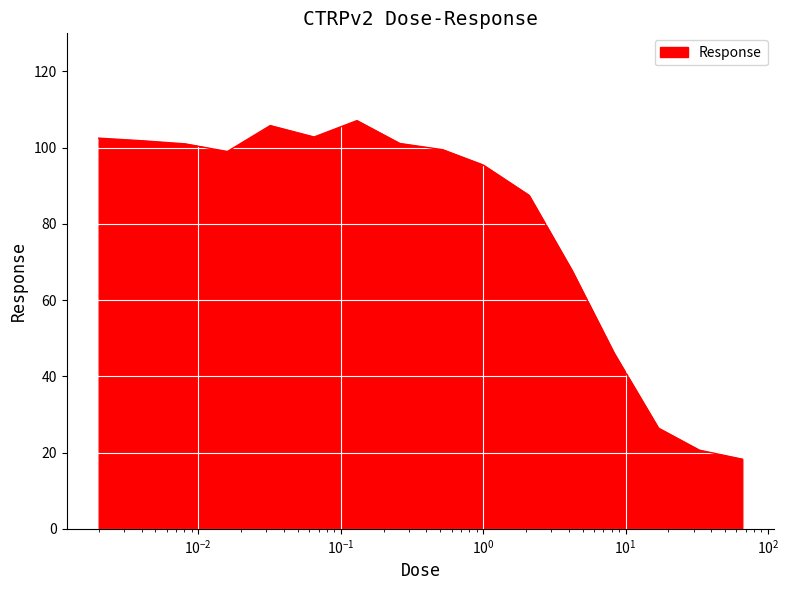

What is the greatest value displayed?

107.1